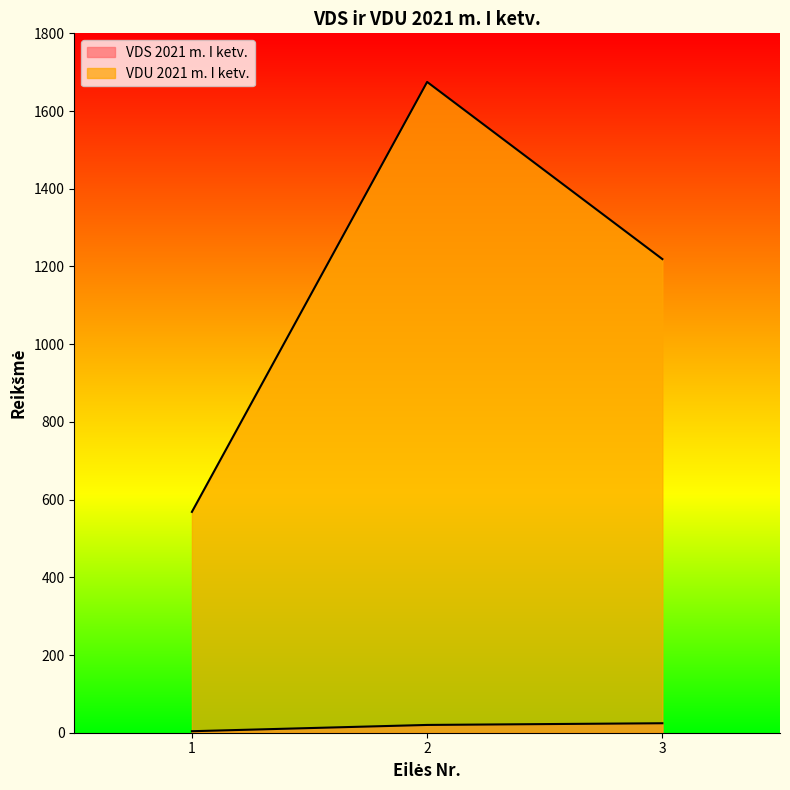

Reading right to left, extract all data points from this chart.

VDS 2021 m. I ketv.: 24.4	20.0	3.9
VDU 2021 m. I ketv.: 1219.0	1674.9	568.4